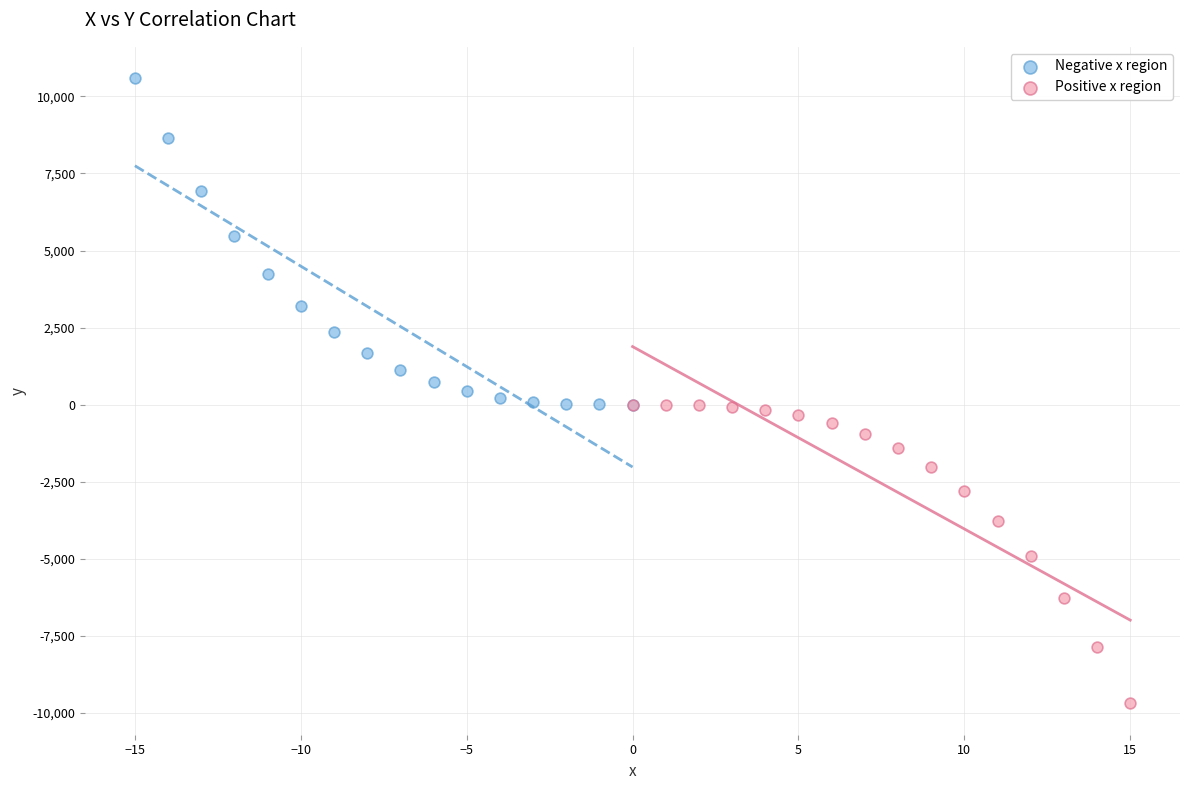

Which series has the largest Y range (max minus min)?

Negative x region